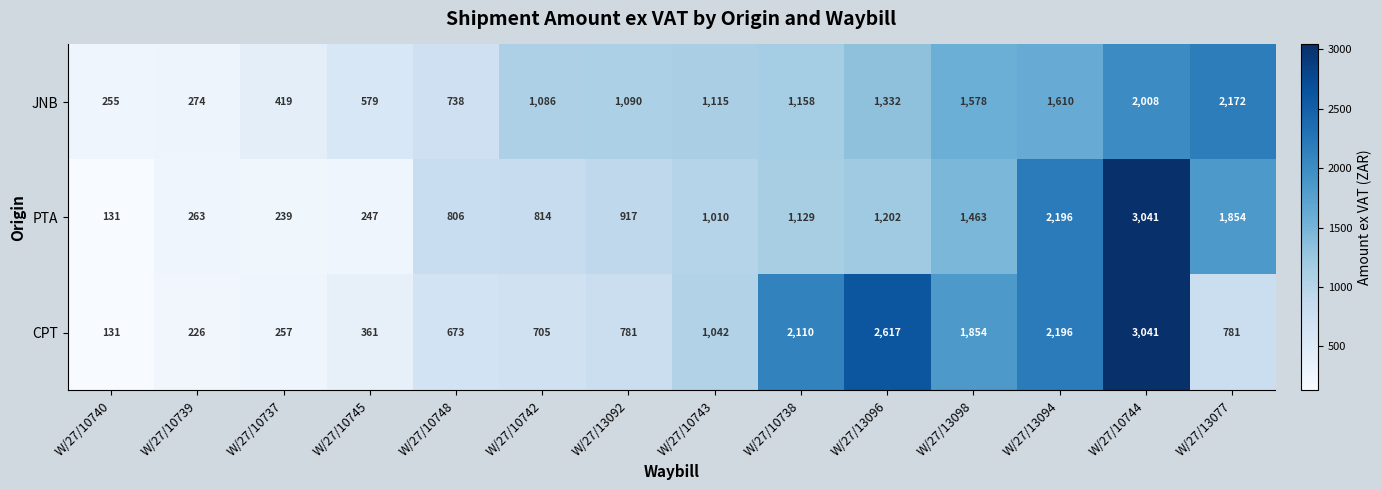

At how many categories does at least one series exceed 2049?

5